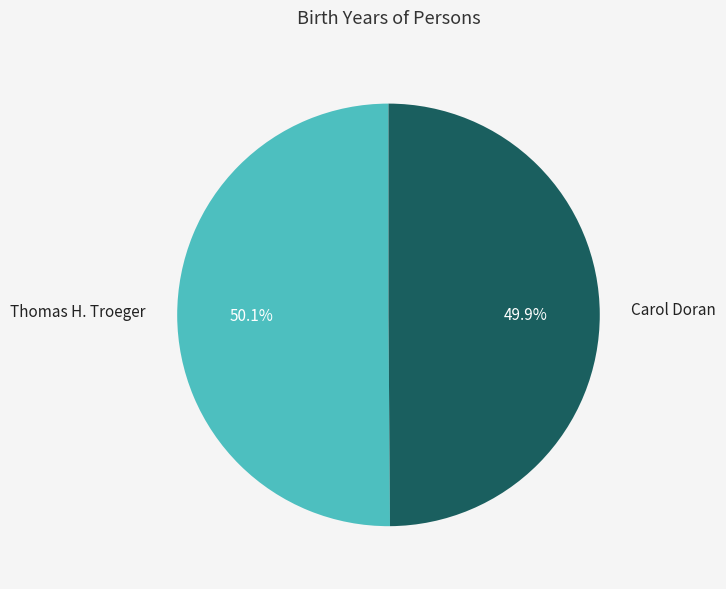

How many segments does this pie chart have?

2